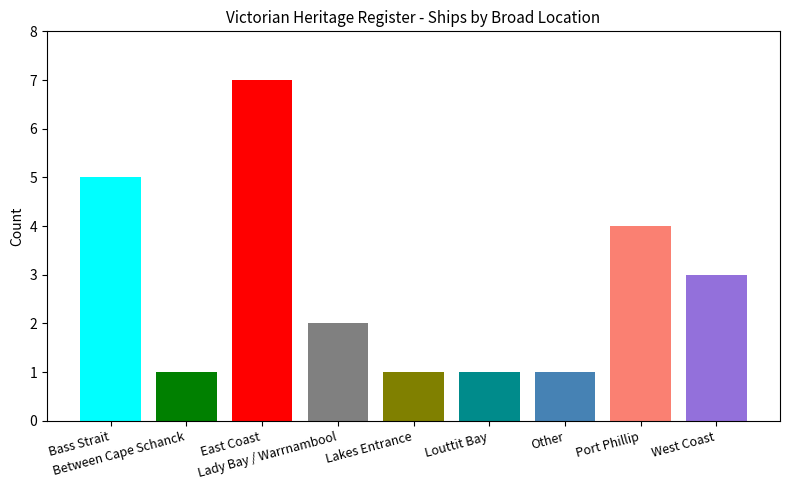

What is the difference between the second highest and minimum values?

4